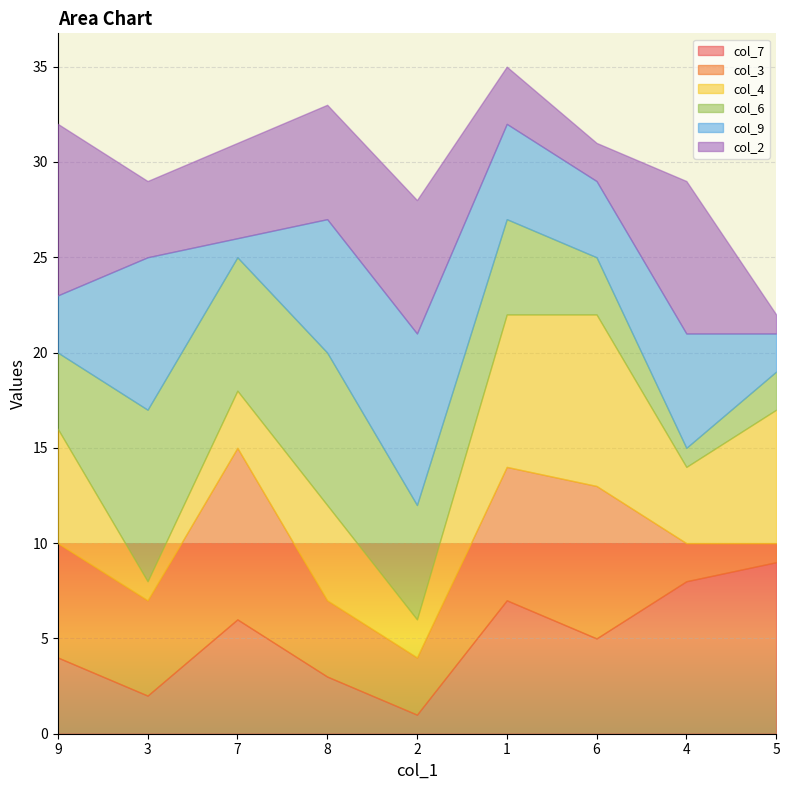

What is the difference between the col_9 values at 6 and 1?

1